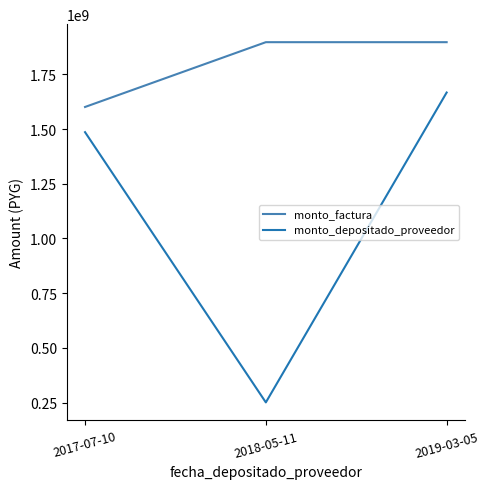

At which label is monto_factura closest to 1748873490?

2018-05-11